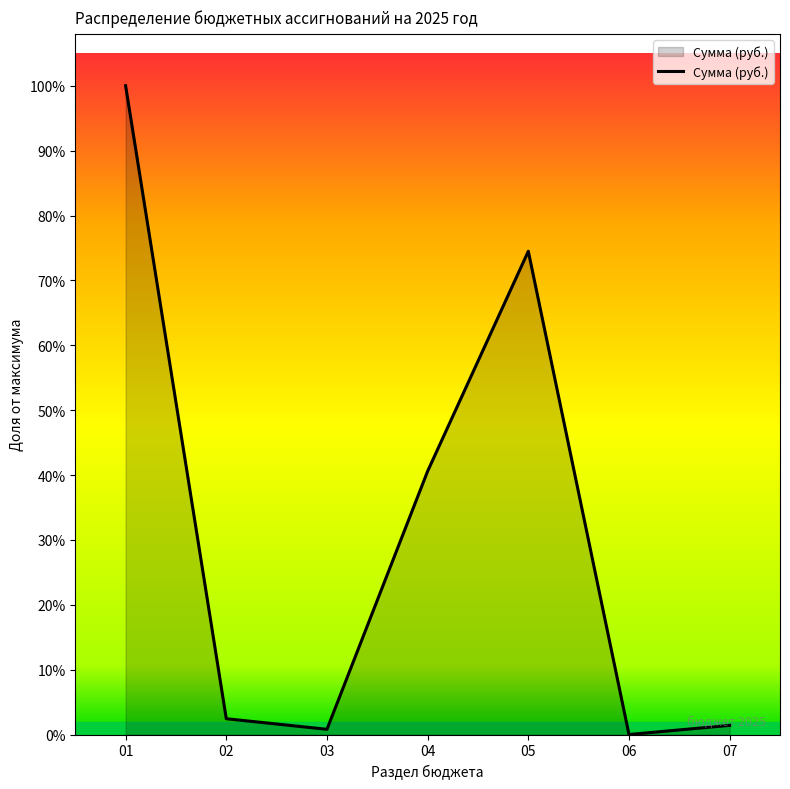

What is the greatest value displayed?

6845362.0